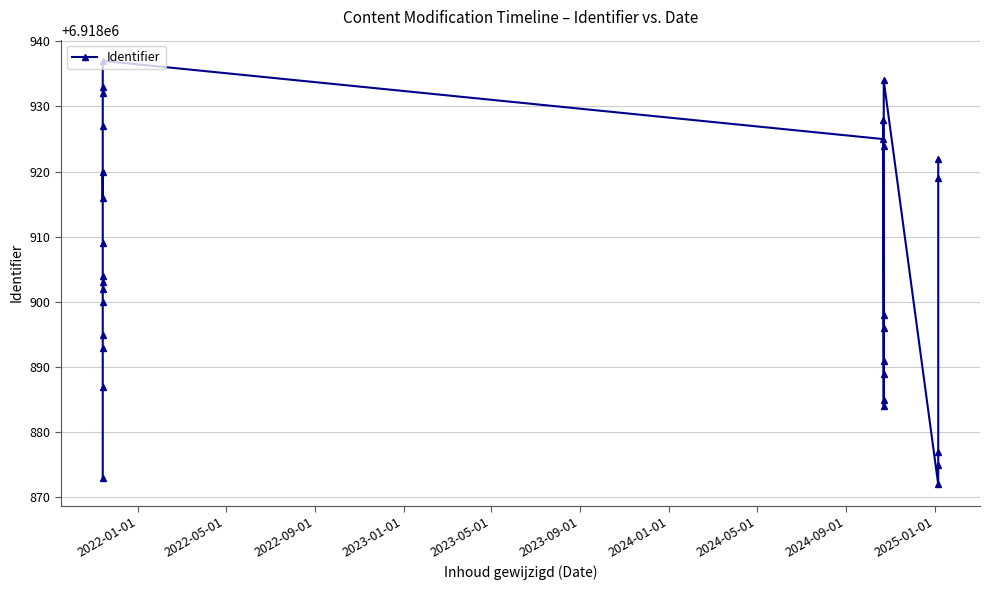

How many data points are less than 6918903?

15